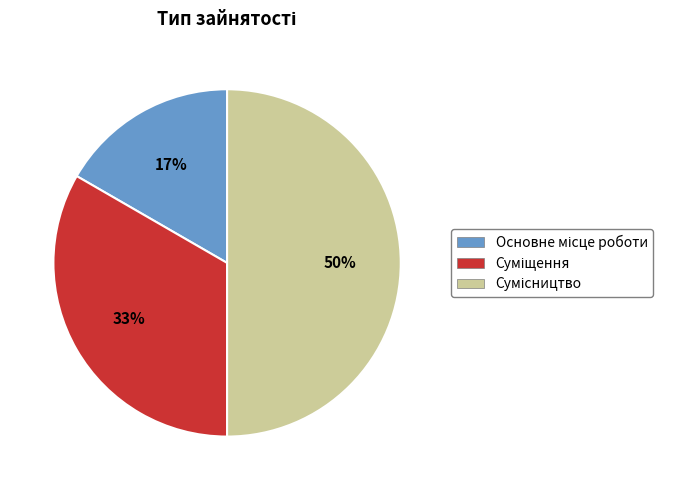

To the nearest percent, what is the average slice percentage?

33%